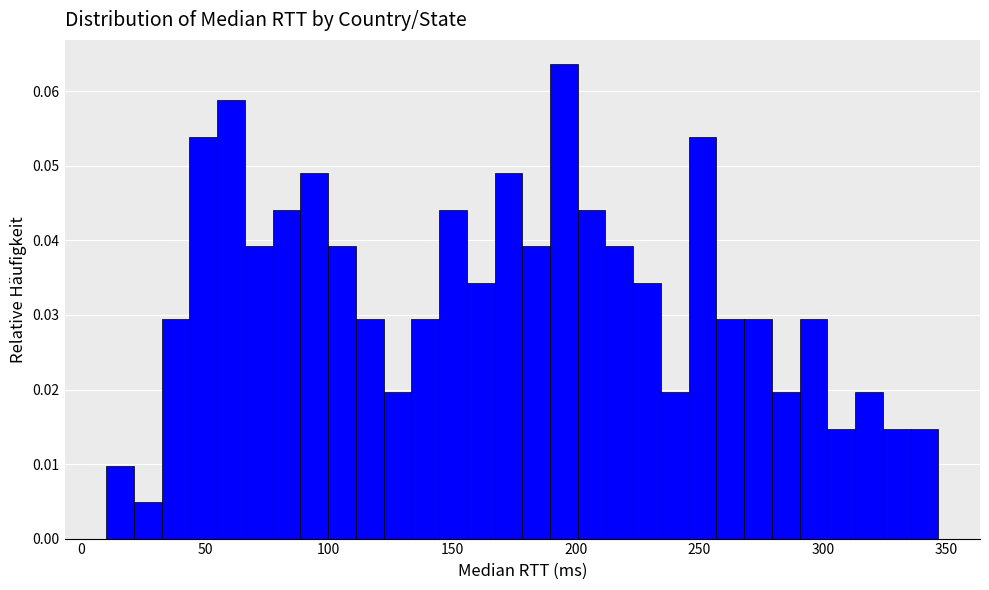

Read against the x-axis, roughly where is the centre of the tallest bar?

195